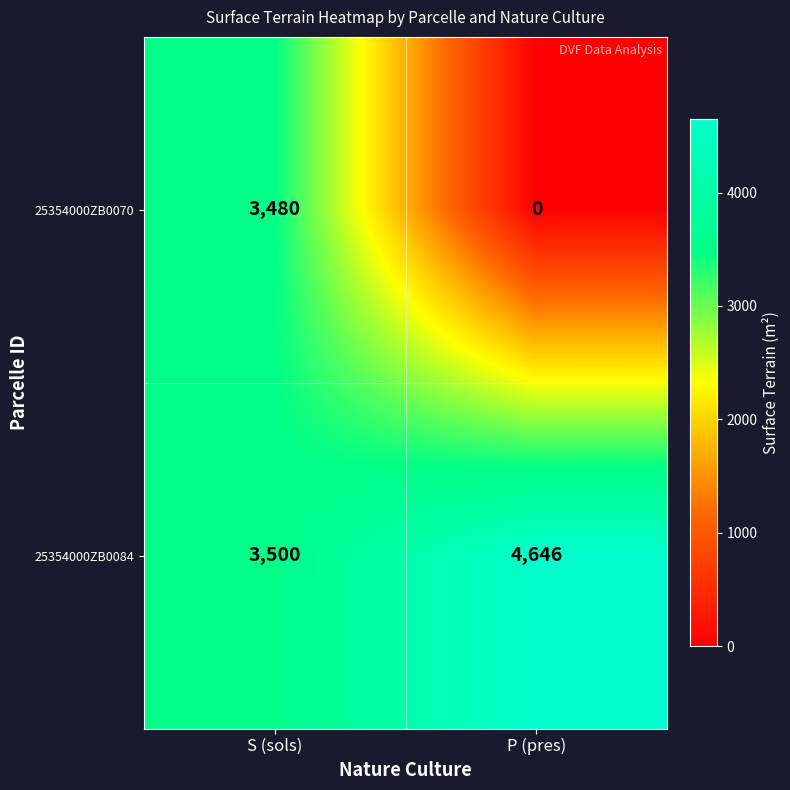

Where is 25354000ZB0084 nearest to the value 4073?

S (sols)